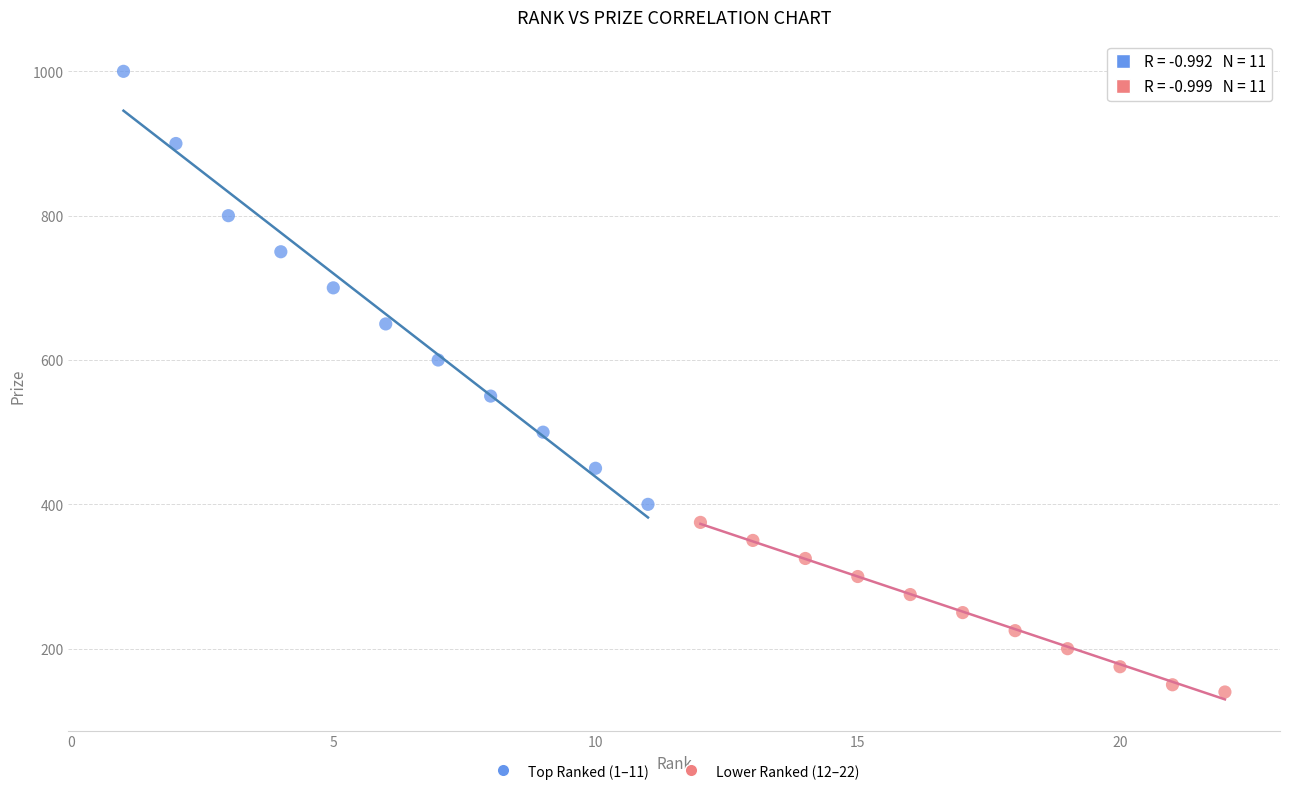

Which series contains the highest Y value?

Top Ranked (1–11)